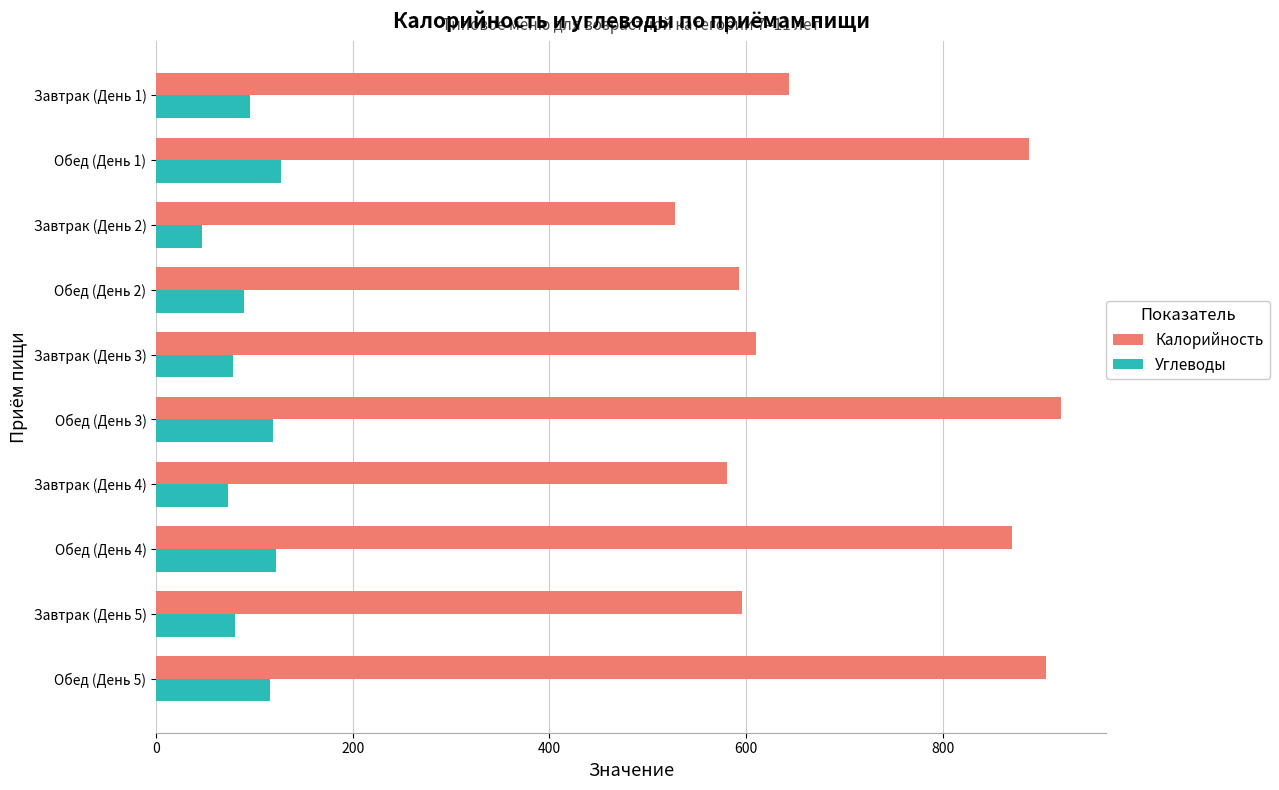

The value of Углеводы at Обед (День 5) is 115.9. True or false?

True